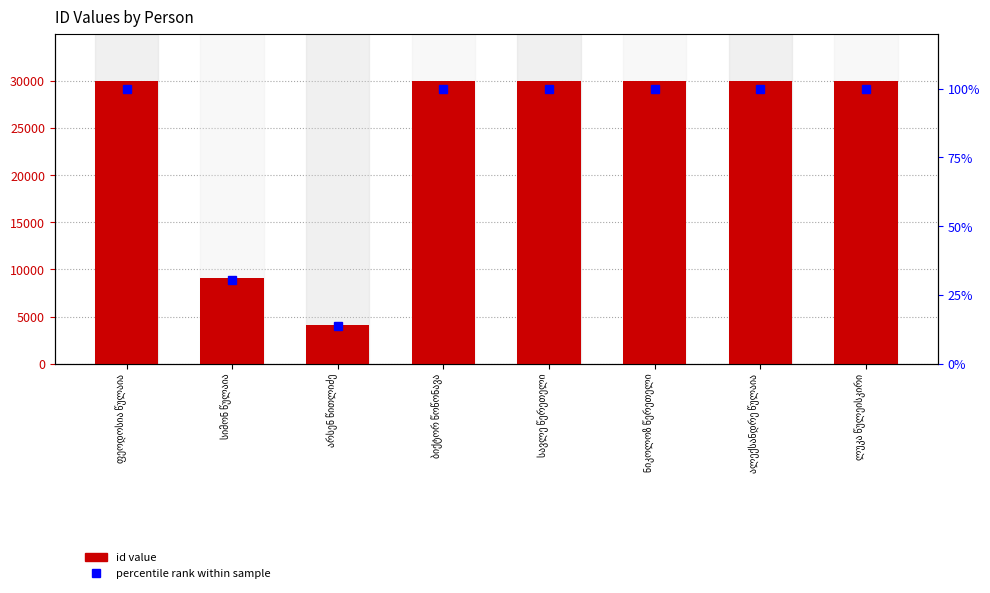

At which label is id closest to 17042?

სიმონ წულაია